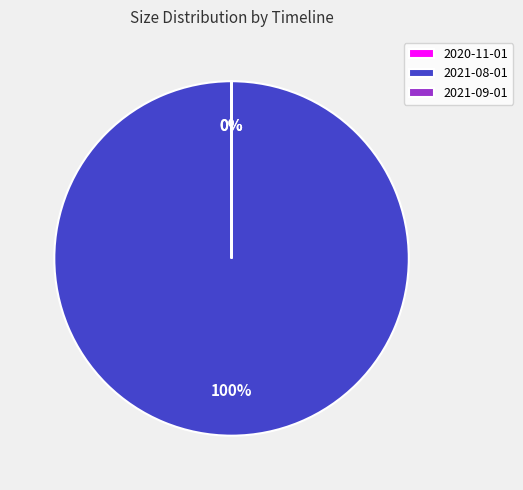

Does any single category account for the majority?

Yes